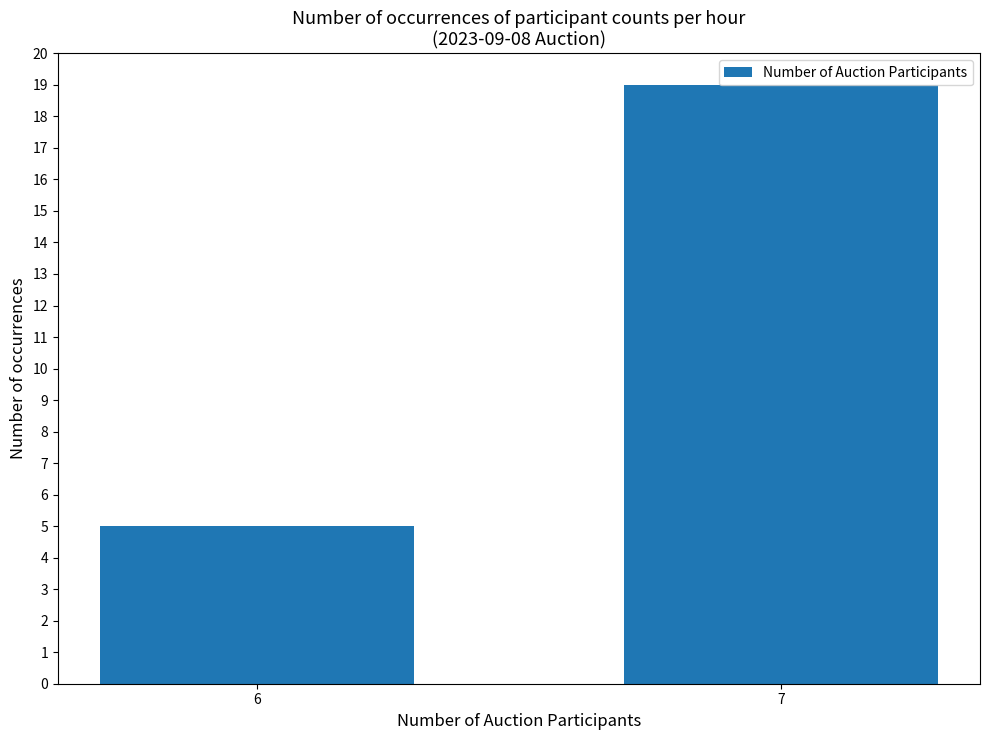

What is the value of the 1st bar from the left?

5